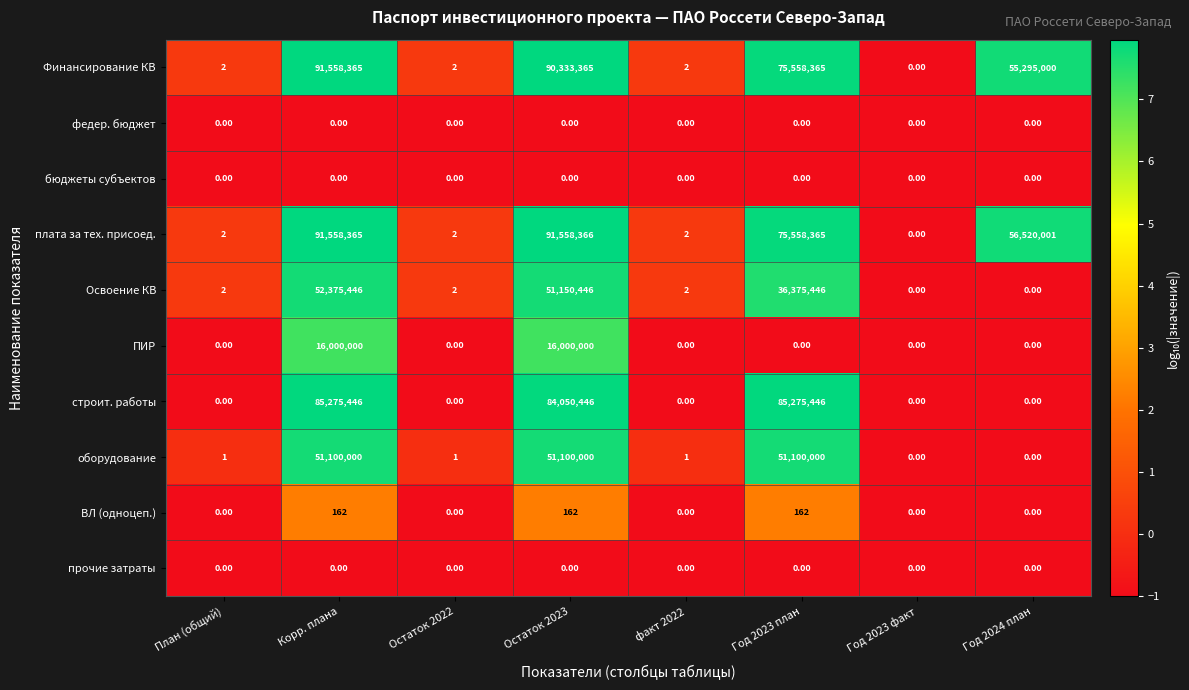

Which series has the largest range (max minus min)?

плата за тех. присоед.